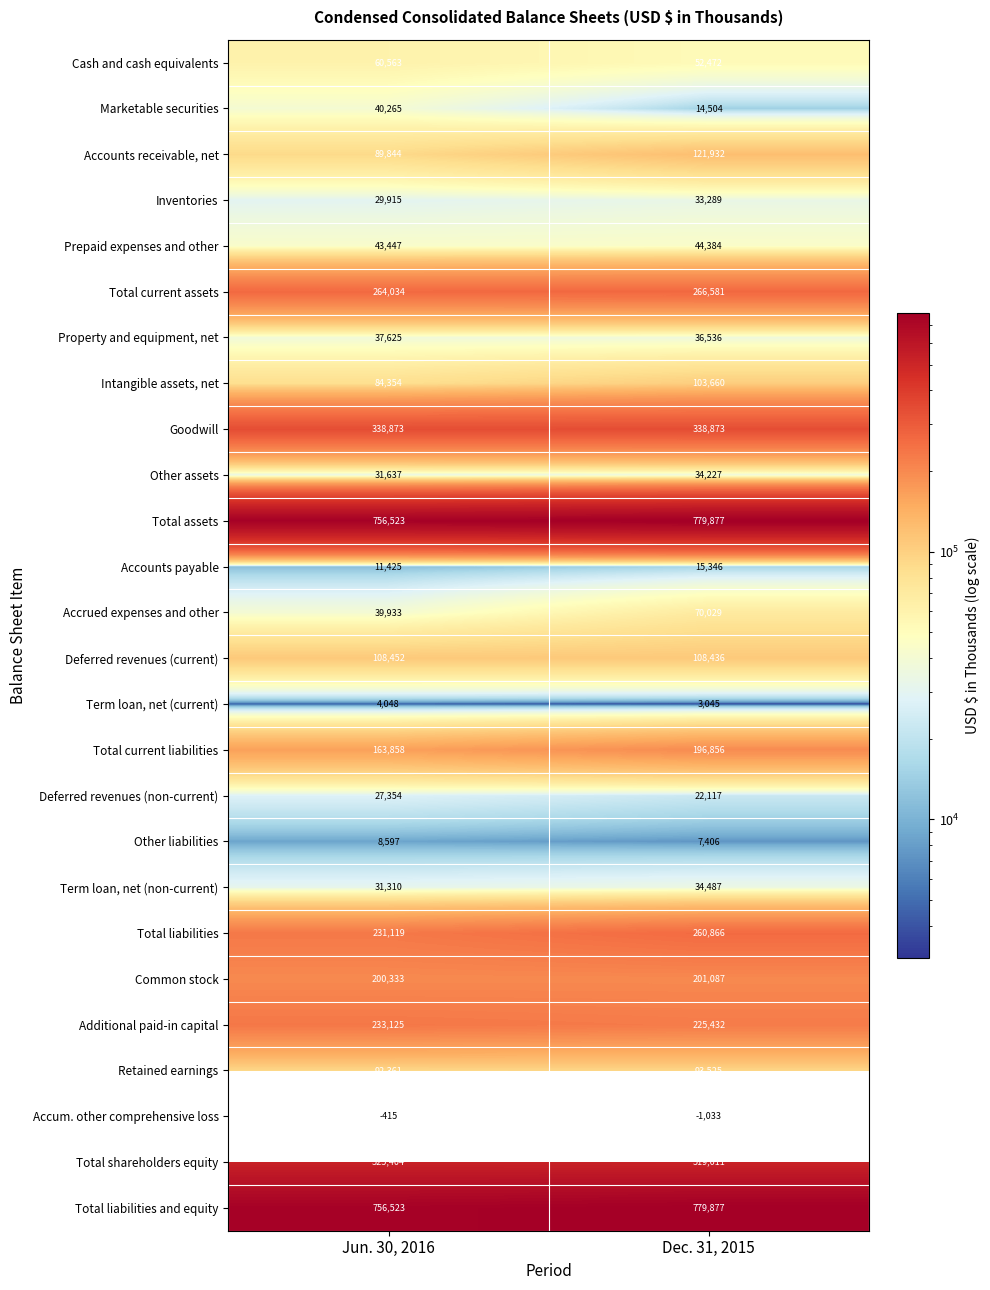

Between Jun. 30, 2016 and Dec. 31, 2015, which is larger?

Jun. 30, 2016